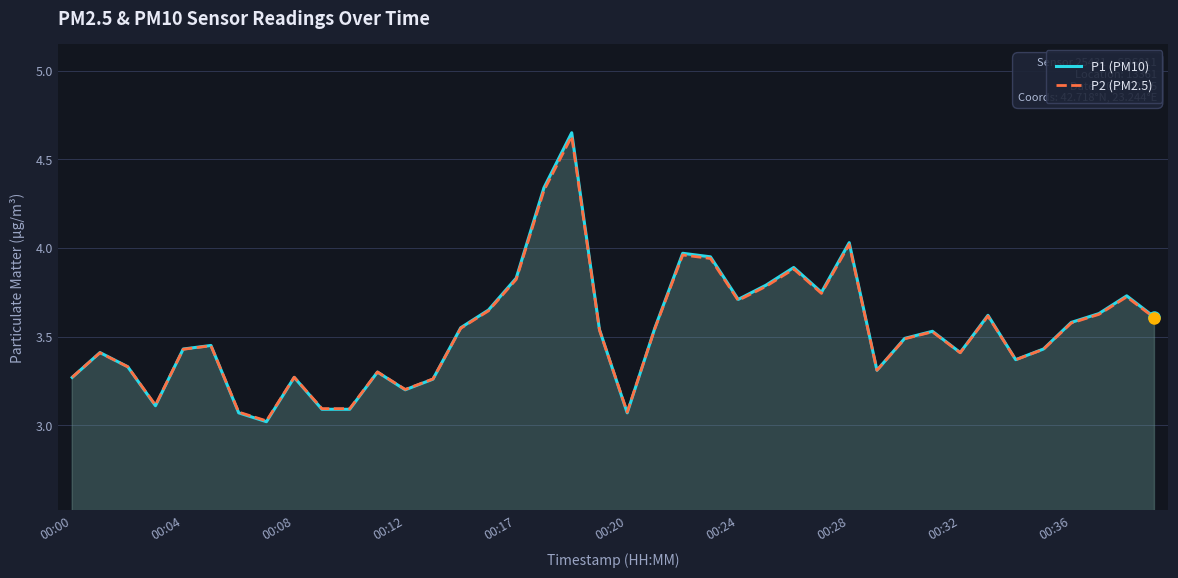

What is the maximum value for P2 (PM2.5)?

4.6